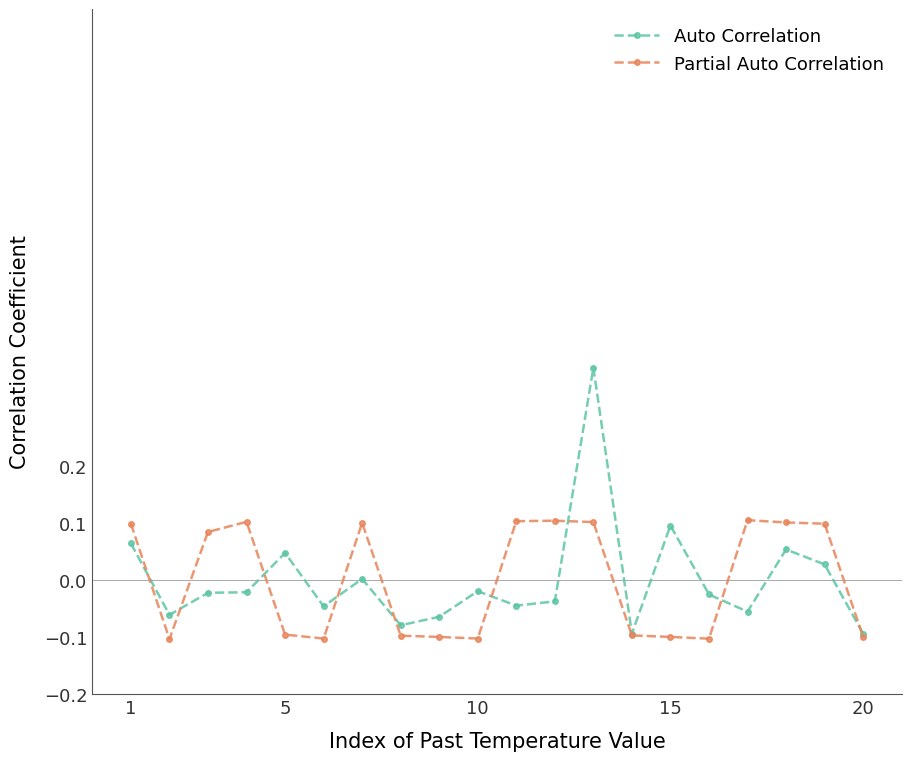

In Auto Correlation, how many points are higher than both neighbors (excluding endpoints)?

6